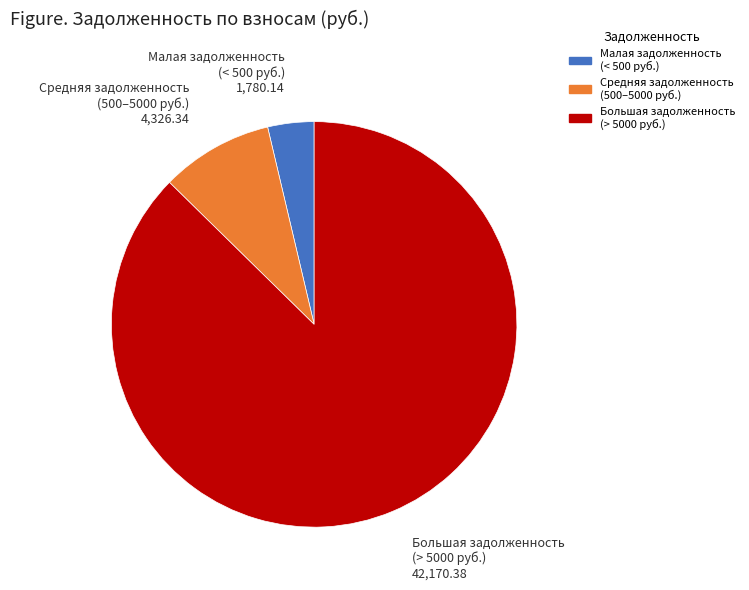

Is there a majority slice in this chart?

Yes